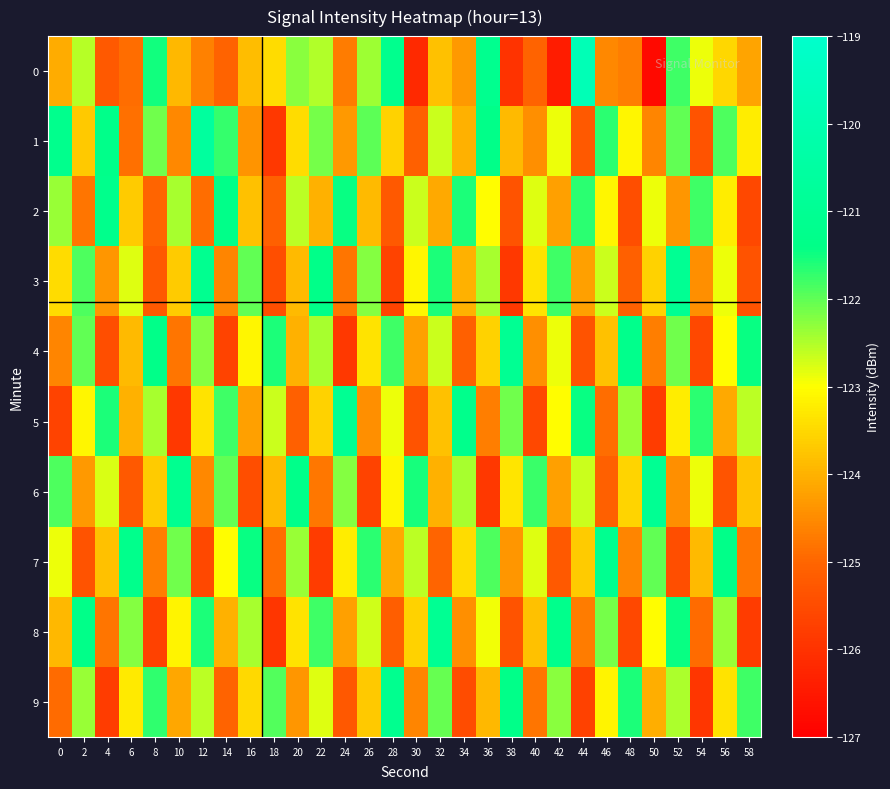

At 22, list the series in order from largest to smallest.

3, 8, 1, 4, 0, 9, 5, 2, 6, 7